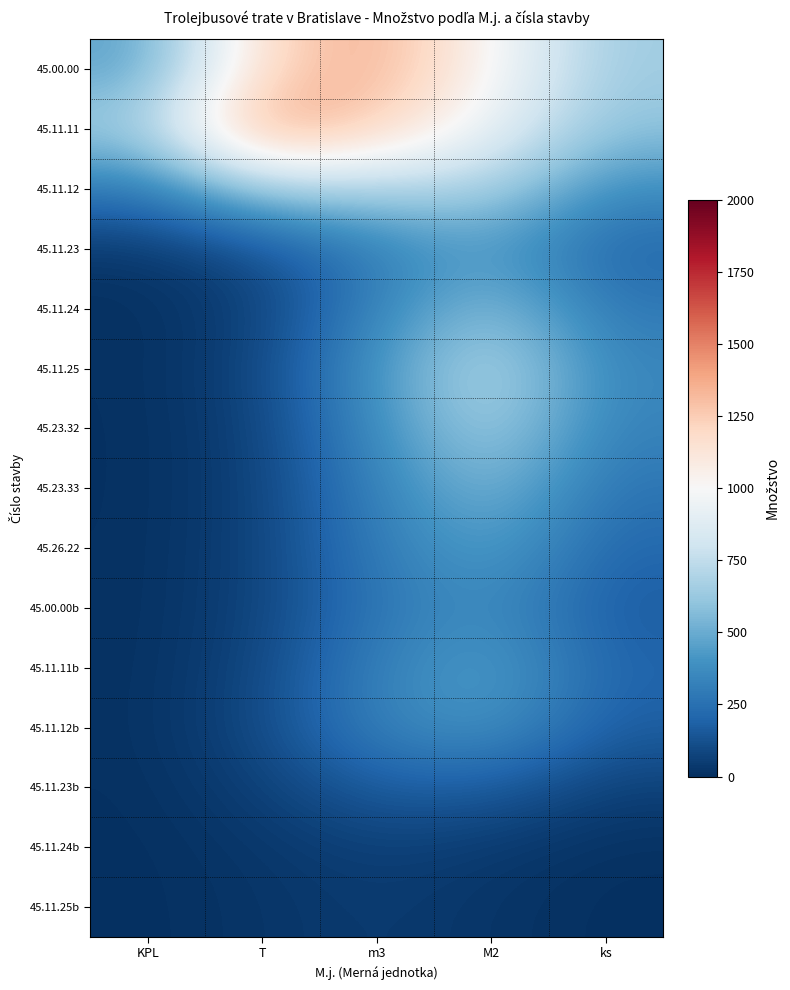

How many data points does each series have?

5